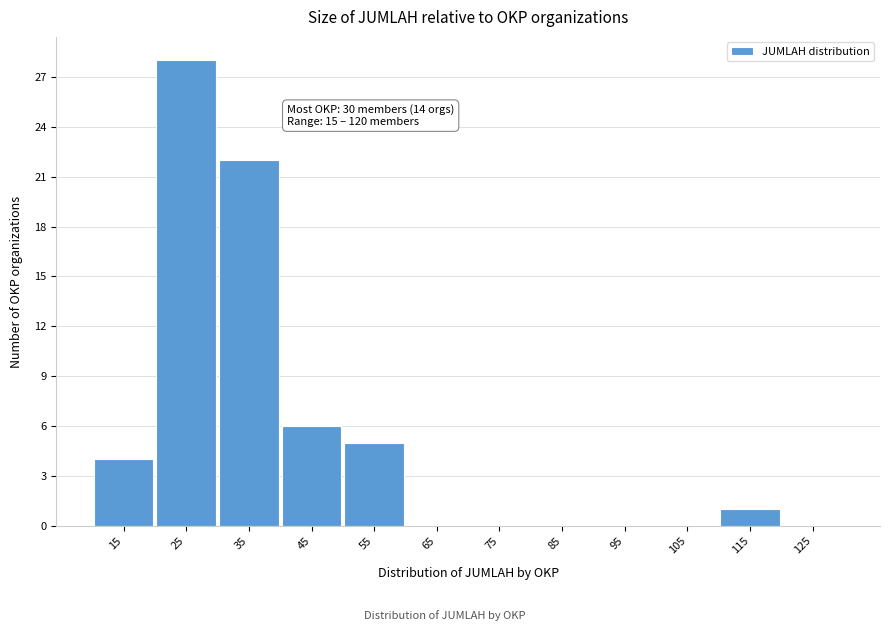

Reading left to right, extract all data points from this chart.

15=4	25=28	35=22	45=6	55=5	65=0	75=0	85=0	95=0	105=0	115=1	125=0